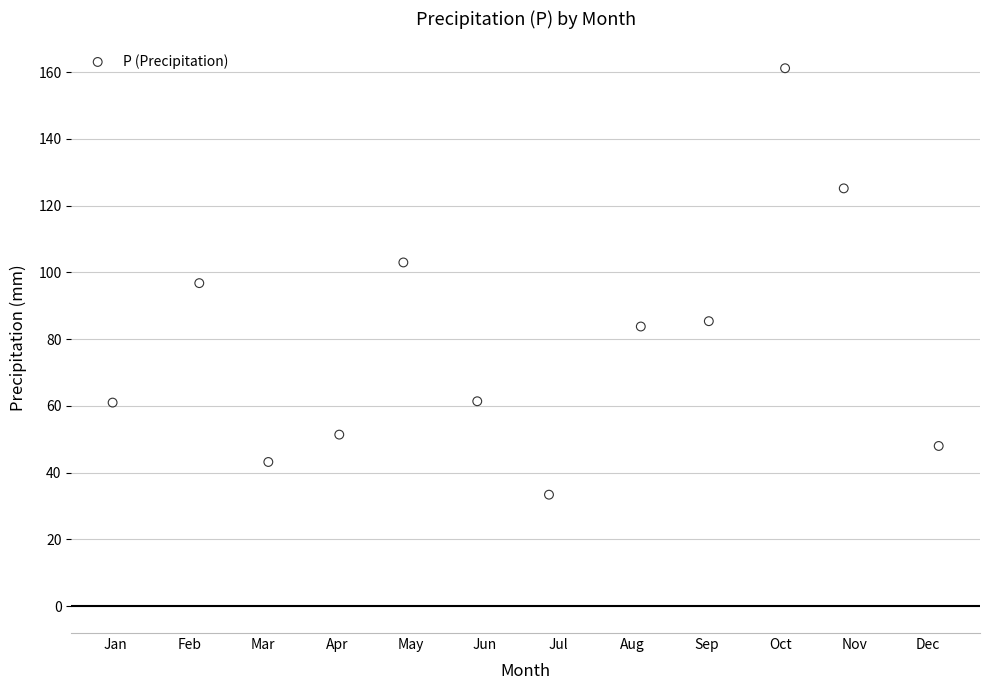

What is the average X value?

6.5